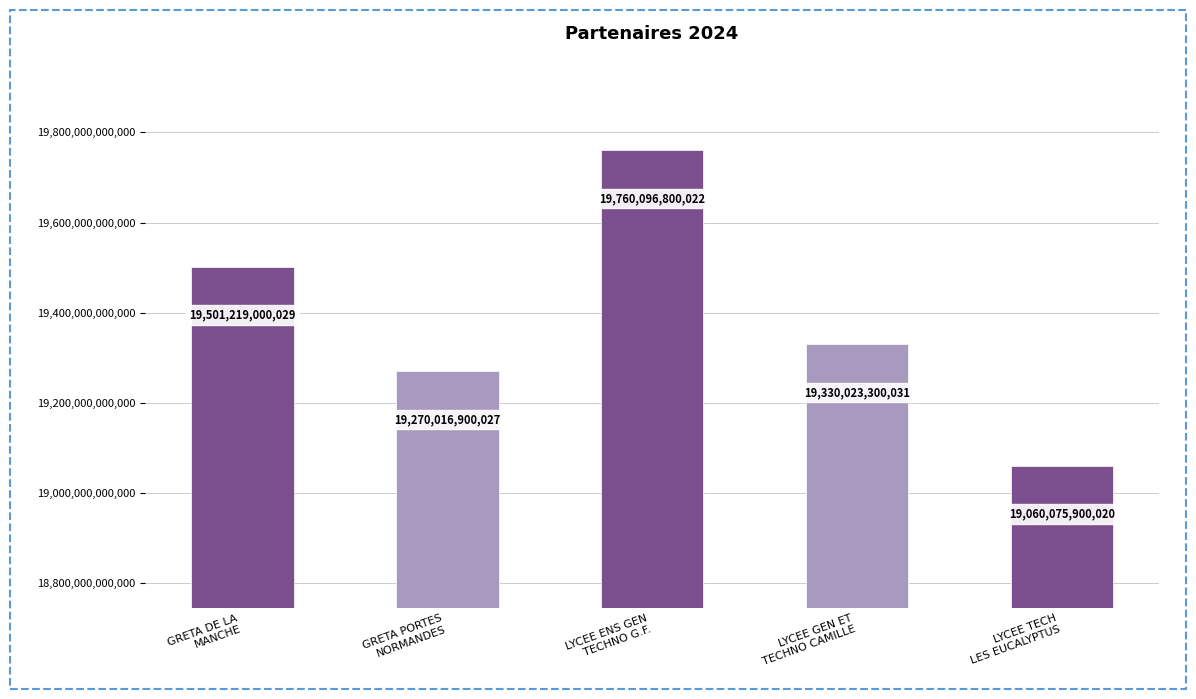

List the labels in order of value, smallest first.

LYCEE TECH
LES EUCALYPTUS, GRETA PORTES
NORMANDES, LYCEE GEN ET
TECHNO CAMILLE, GRETA DE LA
MANCHE, LYCEE ENS GEN
TECHNO G.F.